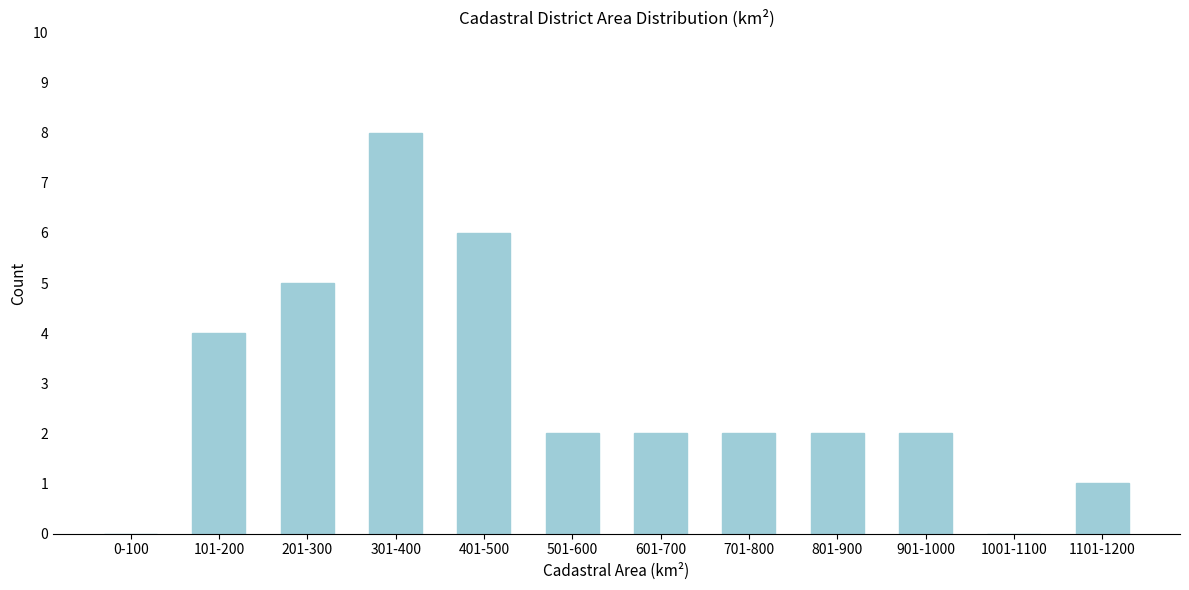

Reading left to right, transcribe all the data shown in this chart.

0-100=0	101-200=4	201-300=5	301-400=8	401-500=6	501-600=2	601-700=2	701-800=2	801-900=2	901-1000=2	1001-1100=0	1101-1200=1